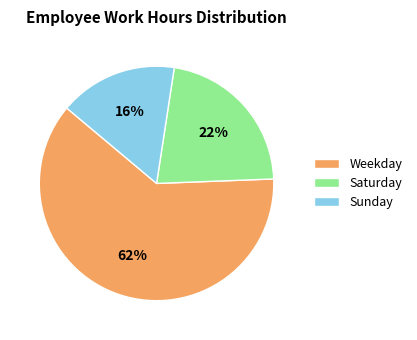

True or false: Saturday accounts for 22% of the total.

True